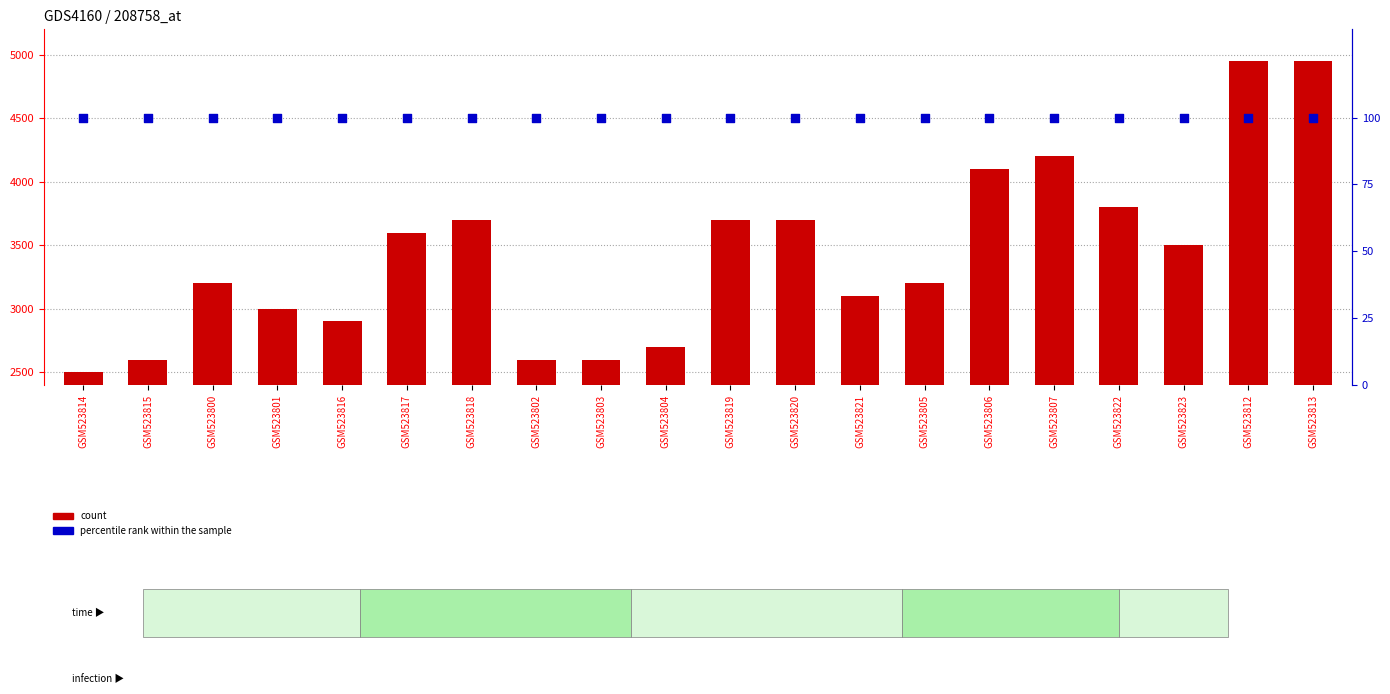

What are all the series names shown in the legend?

count, percentile rank within the sample